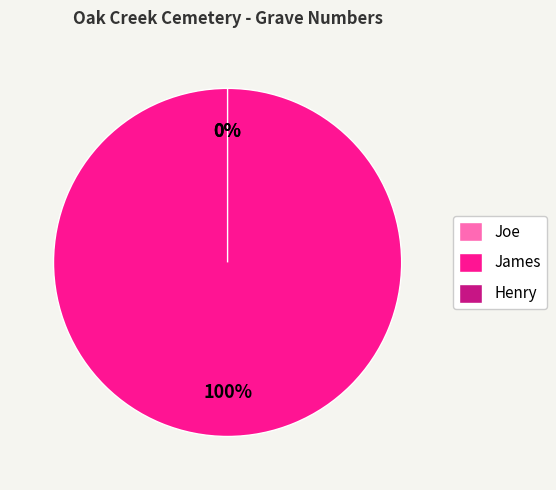

Does James account for over 50% of the chart?

Yes